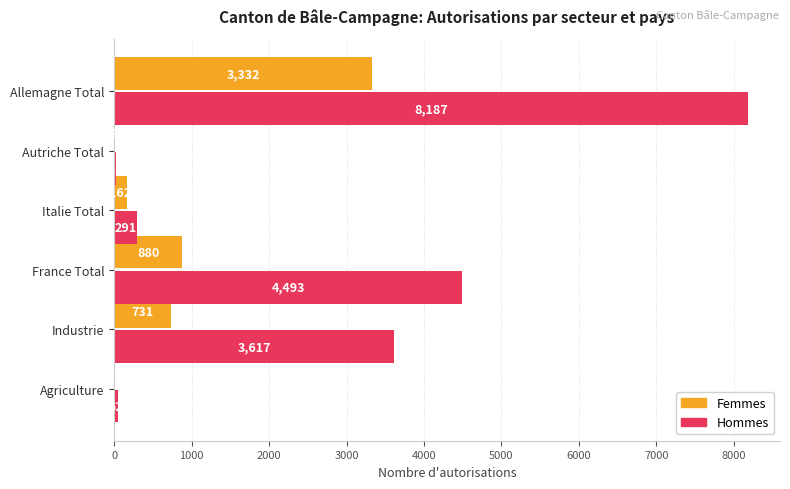

At which category is the sum across all series the highest?

Allemagne Total